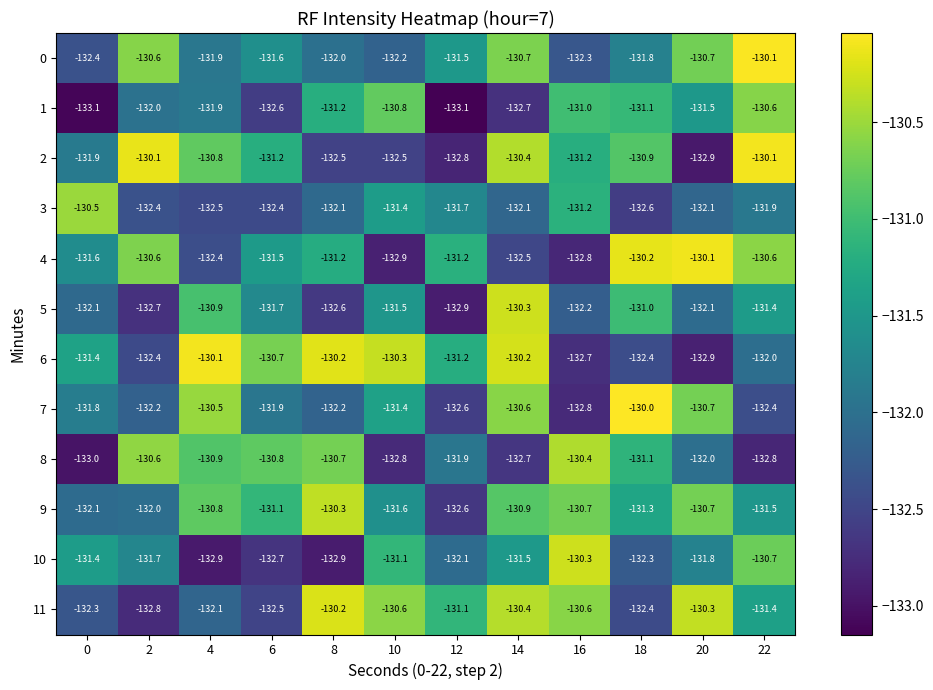

The value of 3 at 16 is -37.2. True or false?

False